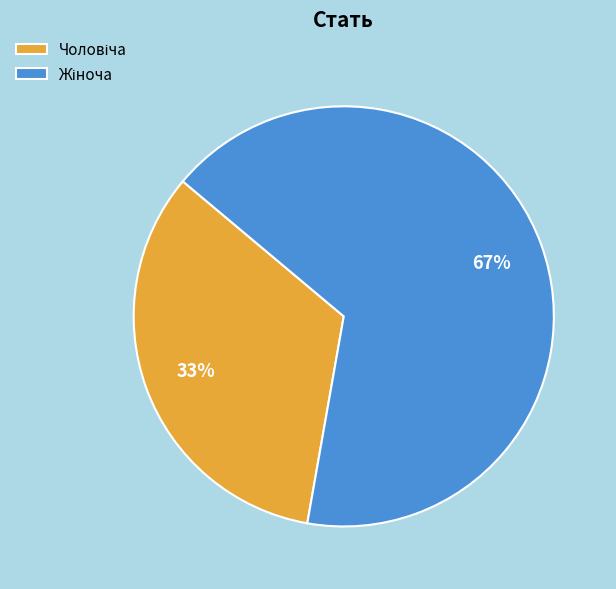

Does any single category account for the majority?

Yes